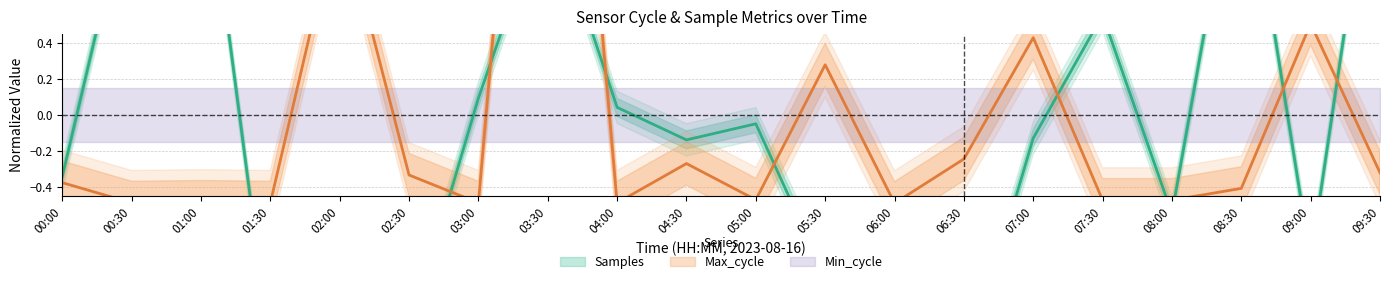

Is this an area chart (filled region under the line)?

No